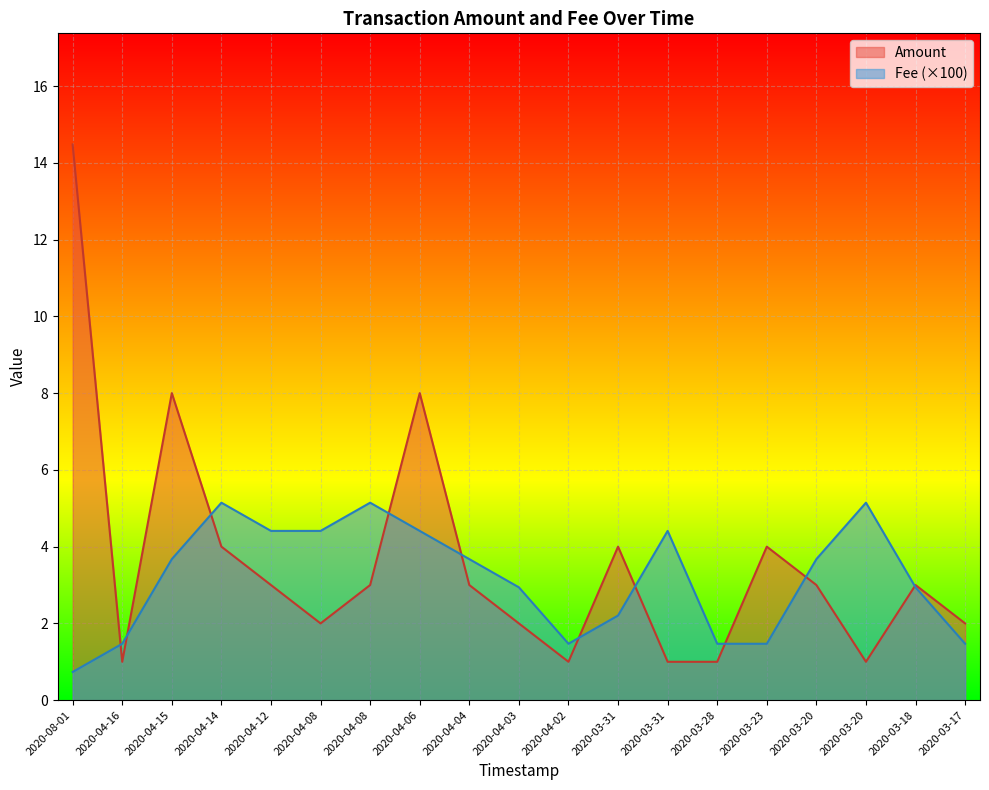

What is the highest value of the Fee series?

5.1